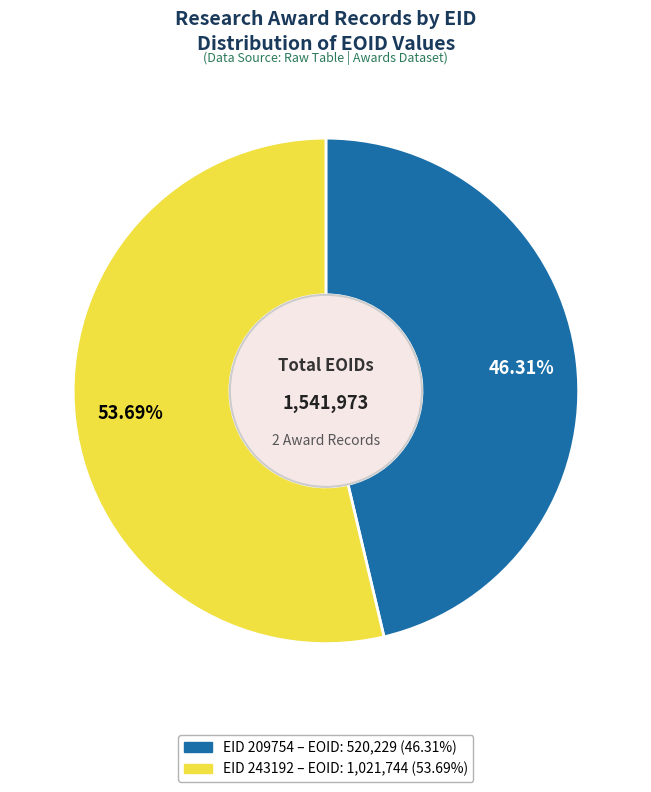

How many segments does this pie chart have?

2